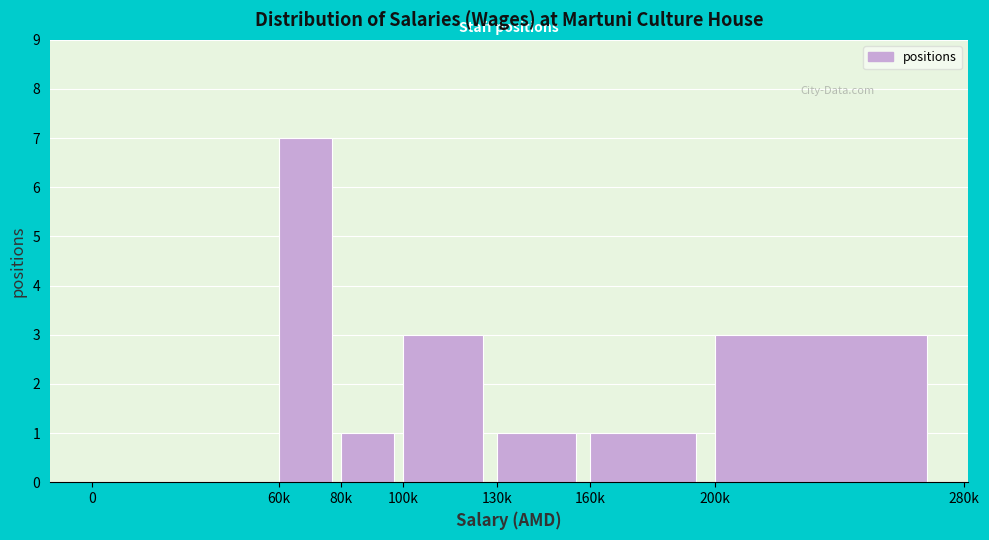

Reading left to right, what are all the values shown in this chart?

0=0	60k=7	80k=1	100k=3	130k=1	160k=1	200k=3